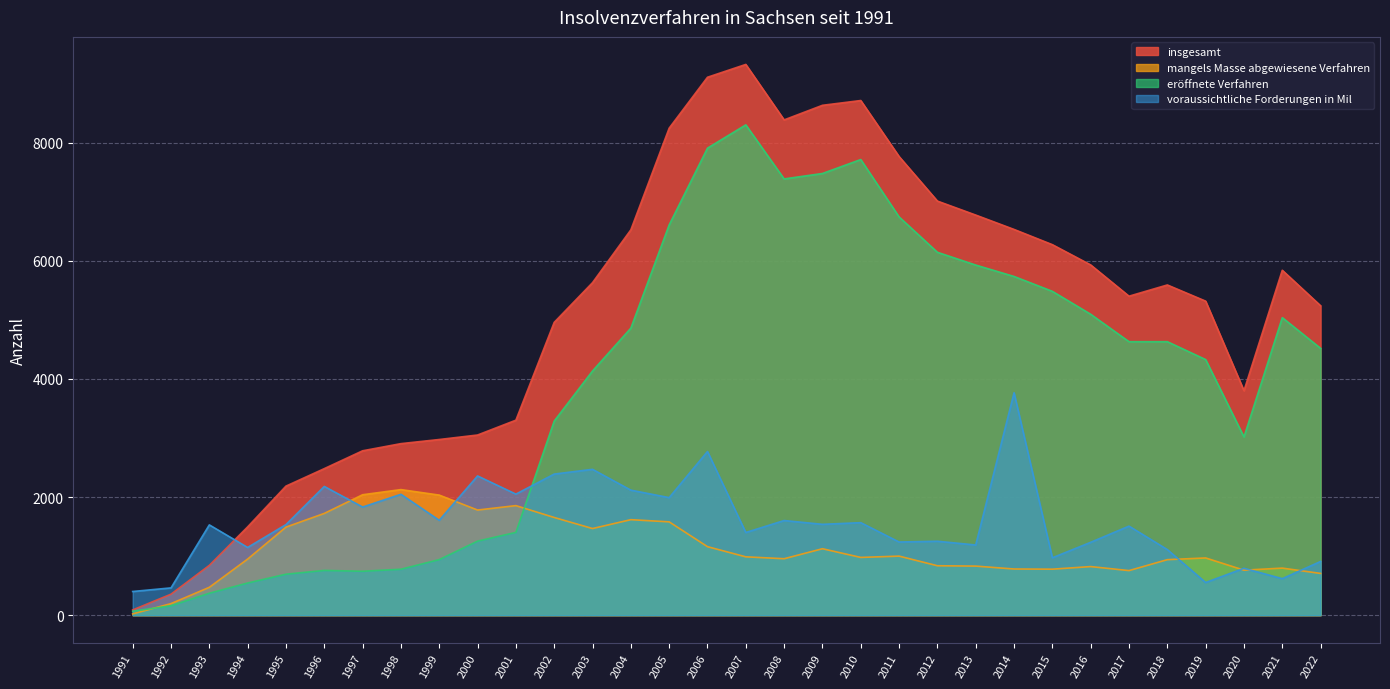

What is the difference between the maximum and minimum values in the mangels Masse abgewiesene Verfahren series?

2104.0